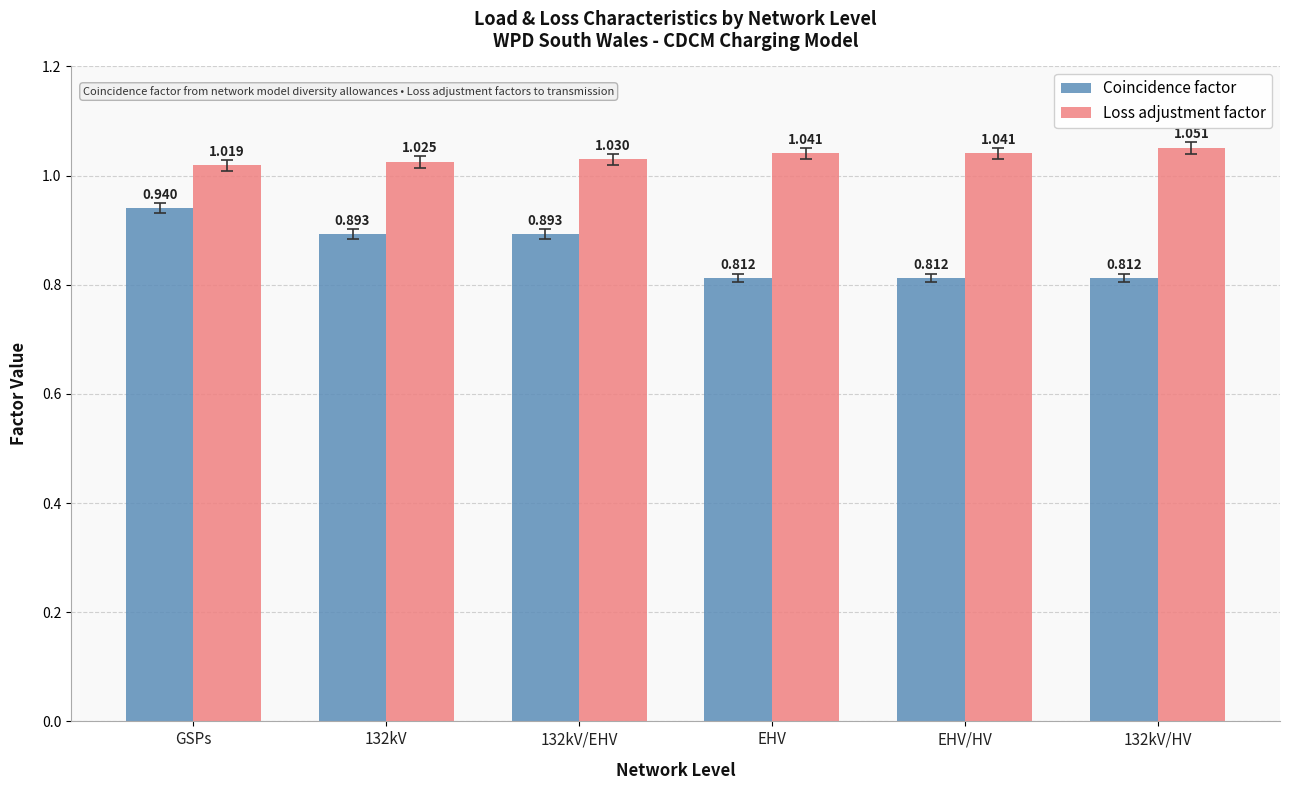

How many groups of bars are there?

6